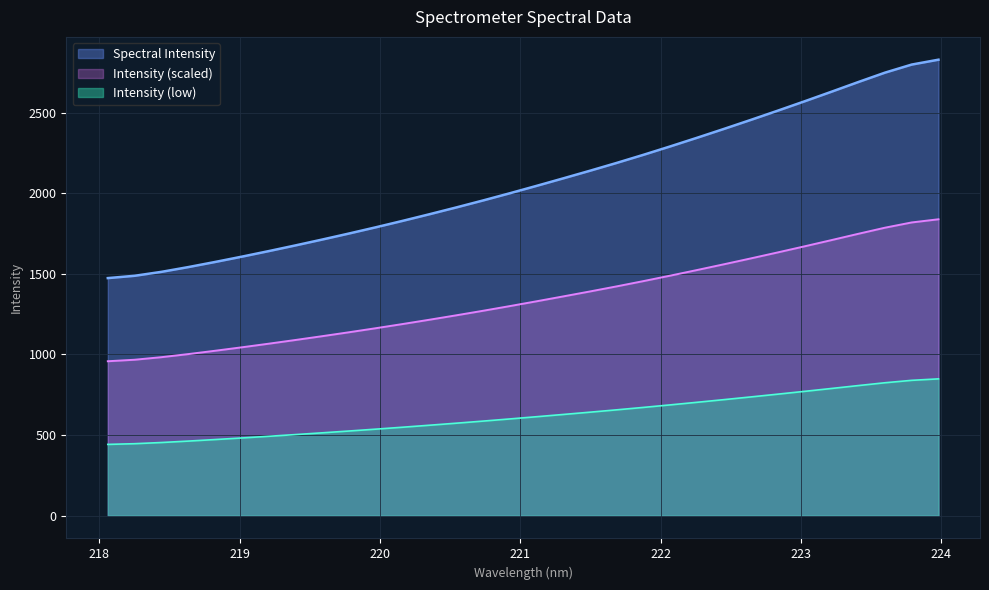

What position from the right is 218.2508?

31